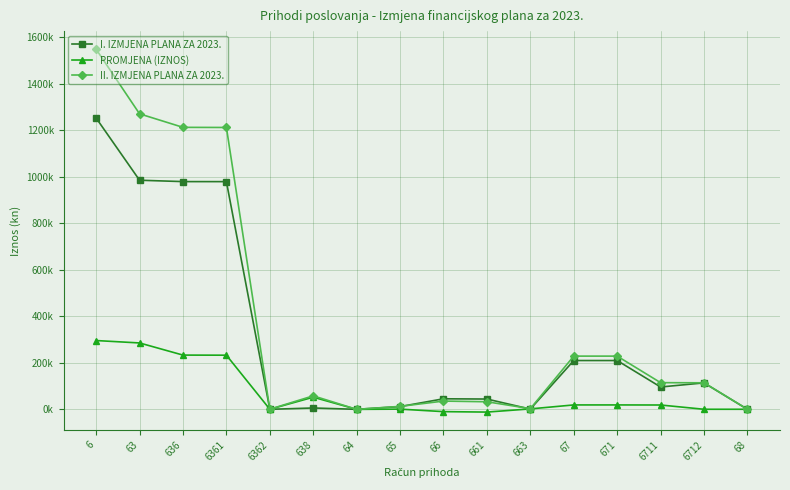

Between 63 and 6362, which series saw the biggest shift?

II. IZMJENA PLANA ZA 2023.